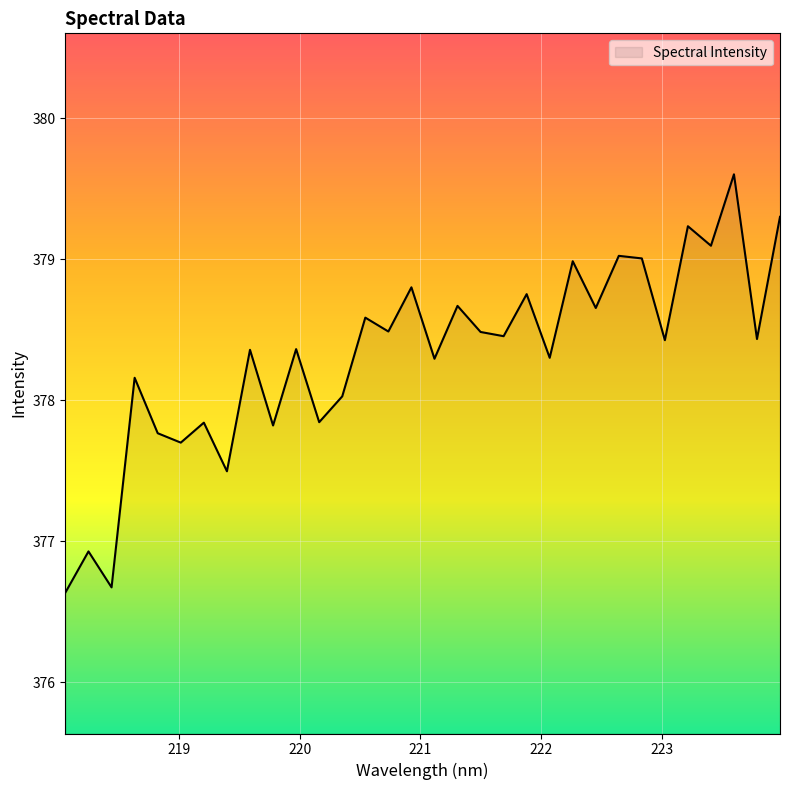

Reading left to right, what are all the values shown in this chart?

376.6	376.9	376.7	378.2	377.8	377.7	377.8	377.5	378.4	377.8	378.4	377.8	378.0	378.6	378.5	378.8	378.3	378.7	378.5	378.5	378.8	378.3	379.0	378.7	379.0	379.0	378.4	379.2	379.1	379.6	378.4	379.3